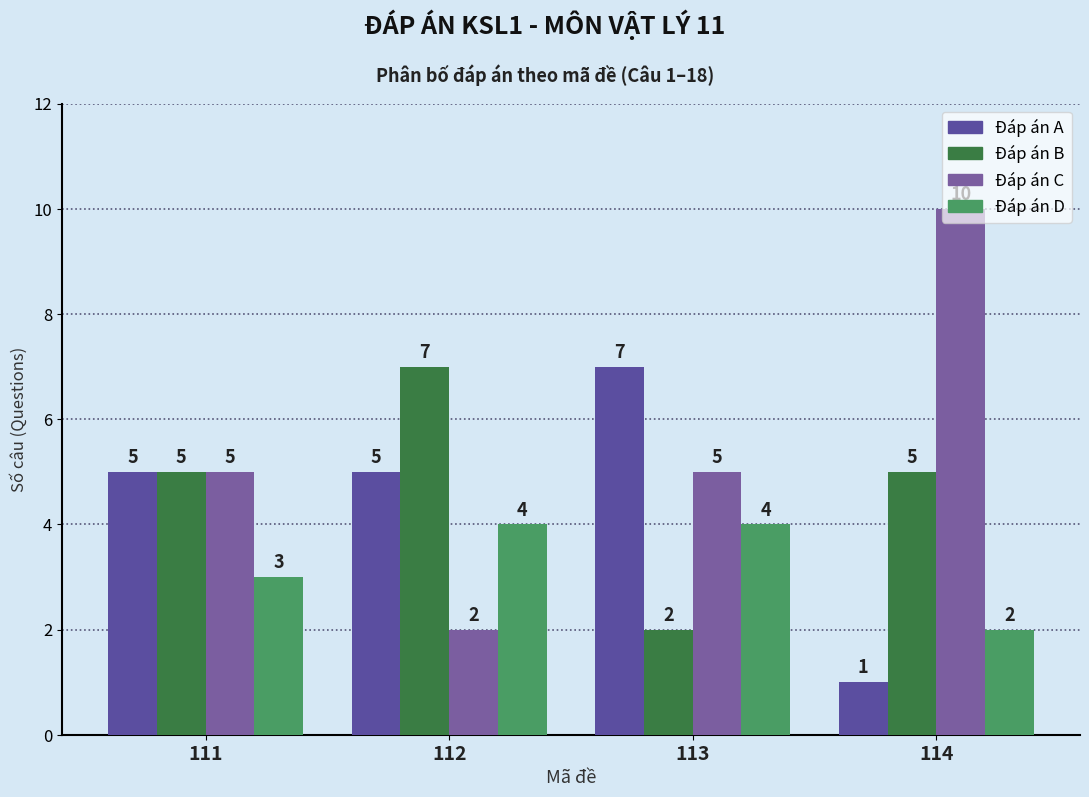

Reading left to right, what are all the values shown in this chart?

A: 111=5	112=5	113=7	114=1
B: 111=5	112=7	113=2	114=5
C: 111=5	112=2	113=5	114=10
D: 111=3	112=4	113=4	114=2